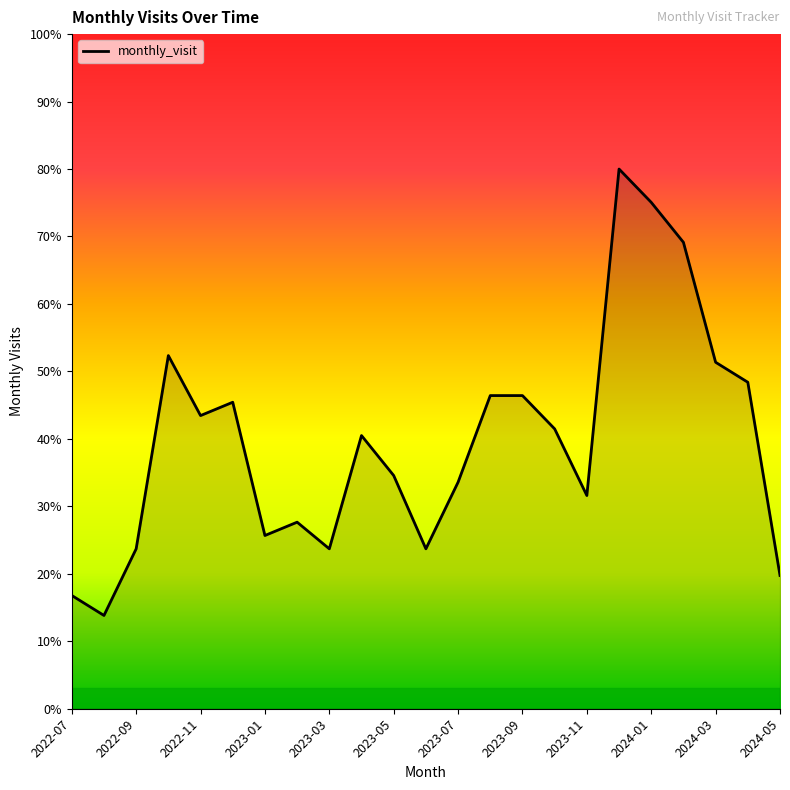

What is the greatest value displayed?

80.0